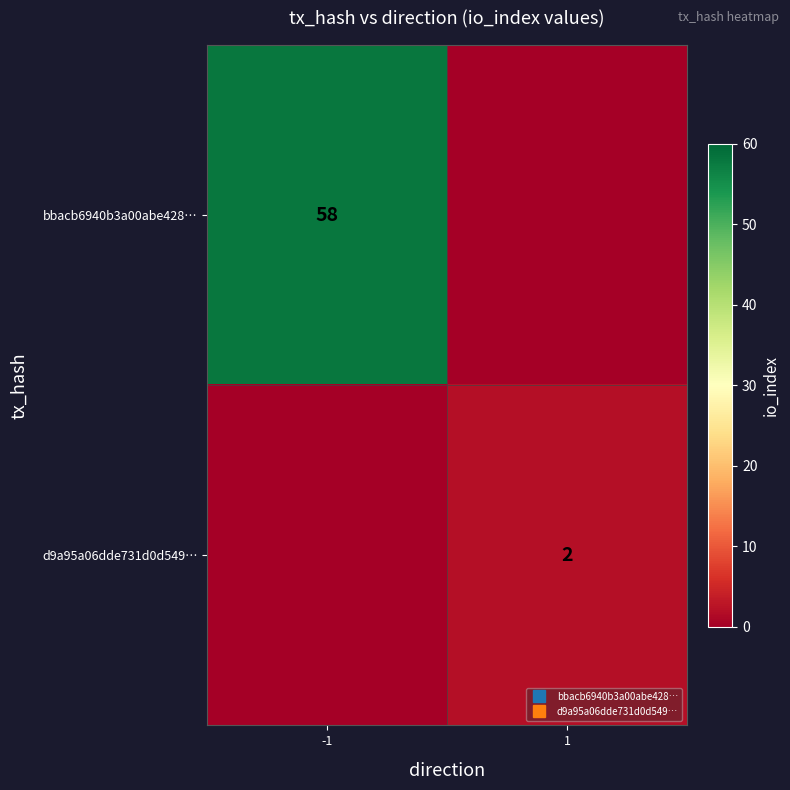

List the labels in order of d9a95a06dde731d0d549… value, largest first.

1, -1